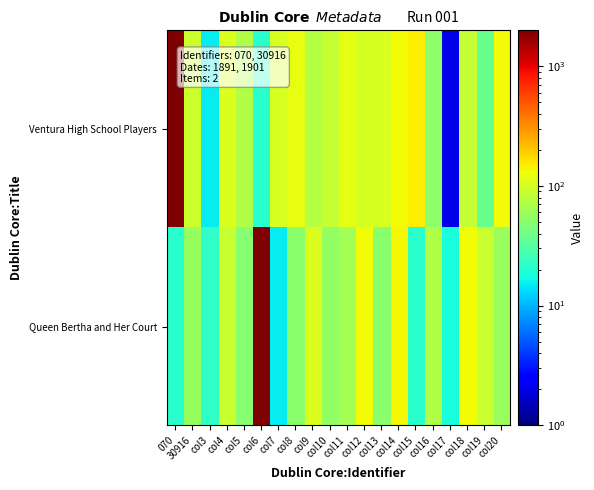

At how many categories does at least one series exceed 1286?

2